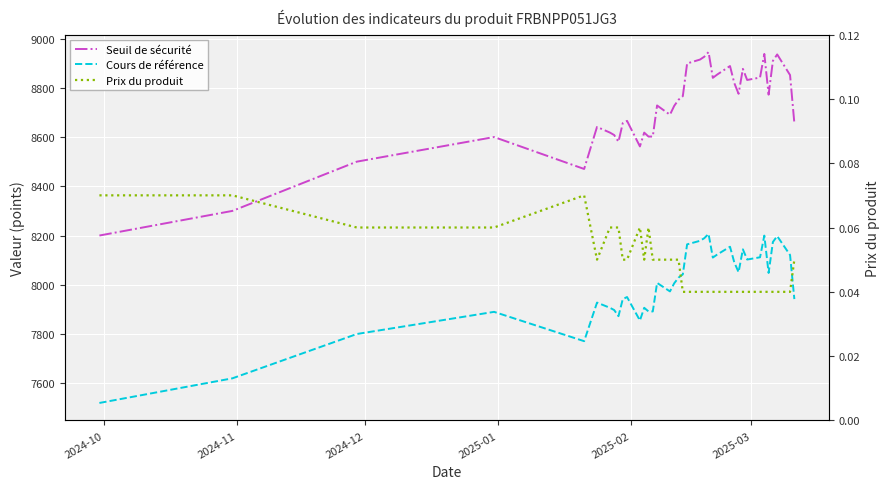

What are all the series names shown in the legend?

Seuil de sécurité, Cours de référence, Prix du produit